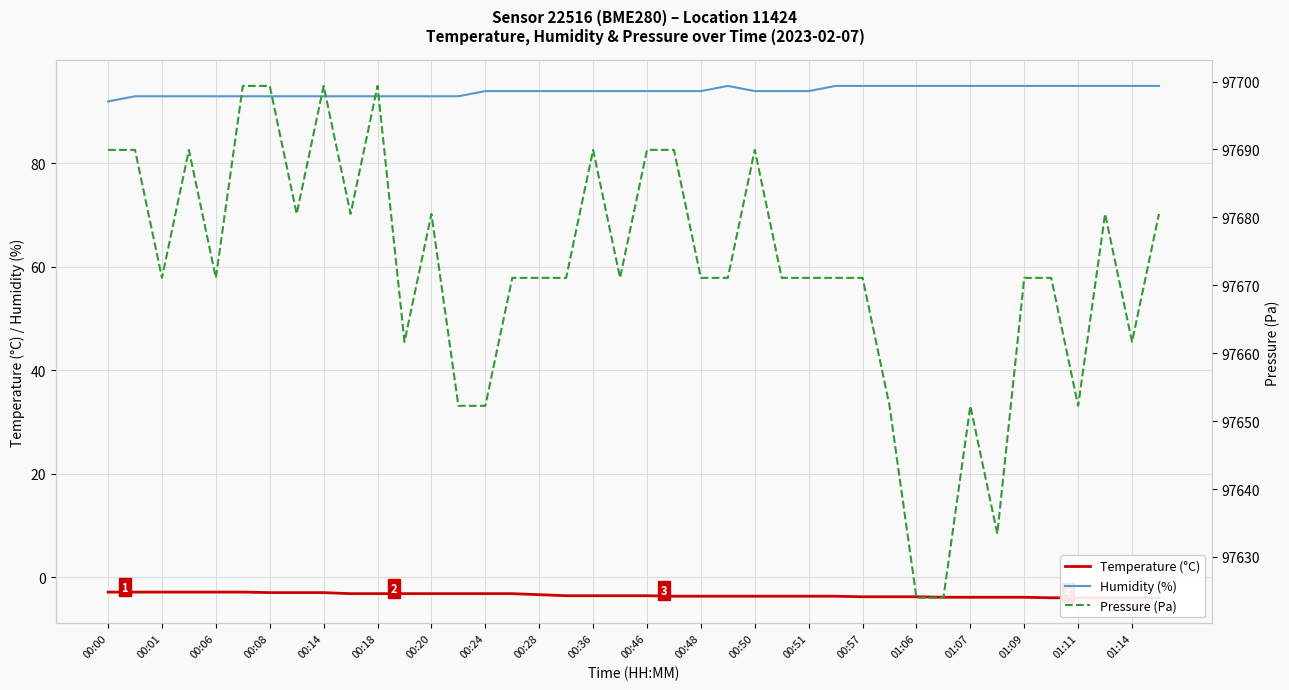

Is it true that Humidity (%) equals 95 at 01:14?

True